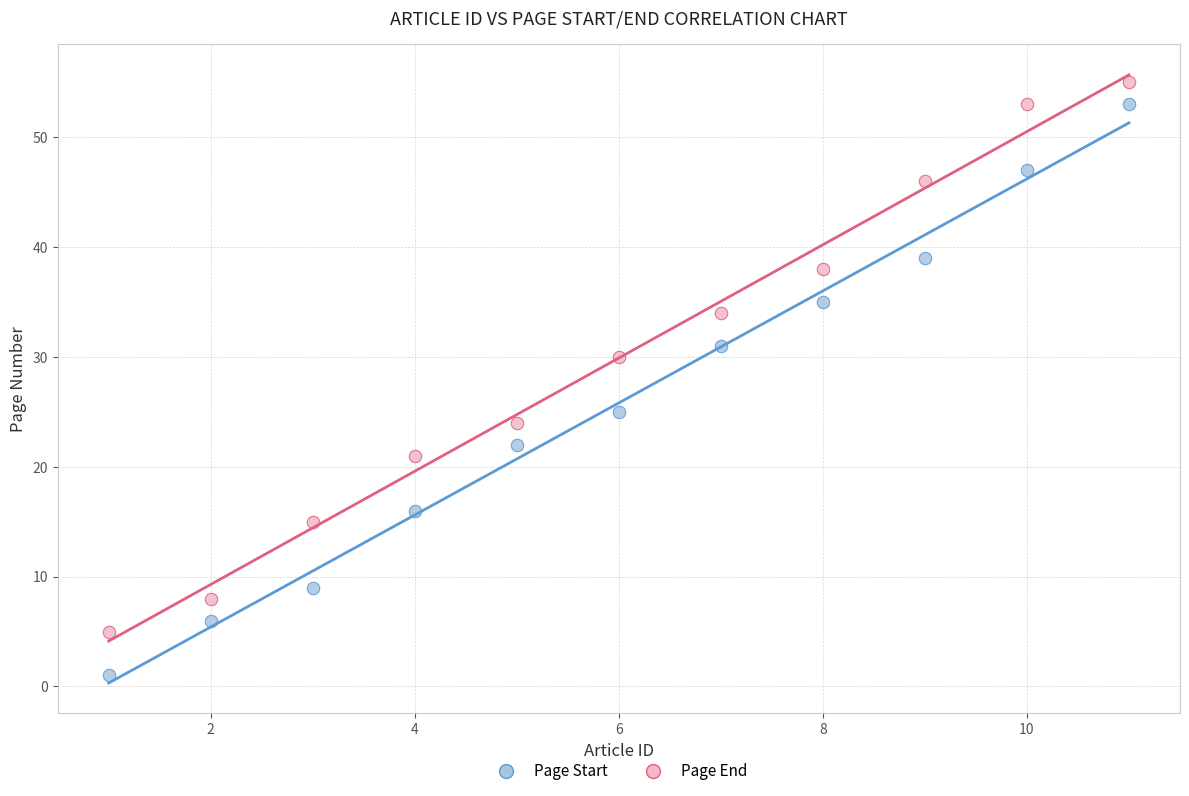

Which series reaches the minimum Y coordinate?

Page Start